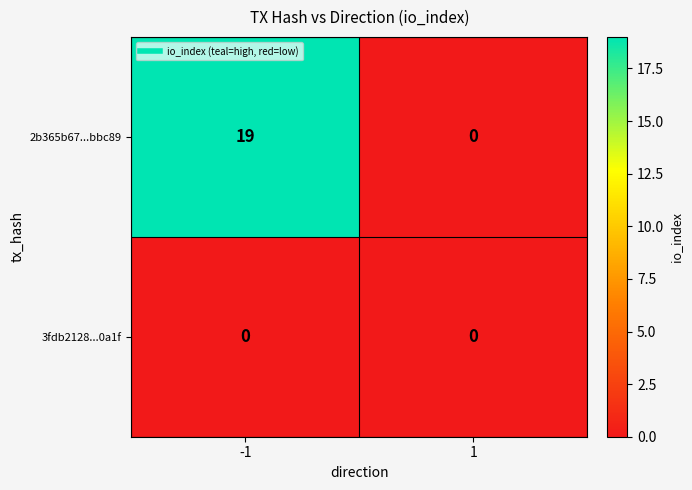

Is it true that 2b365b67...bbc89 equals 27 at -1?

False